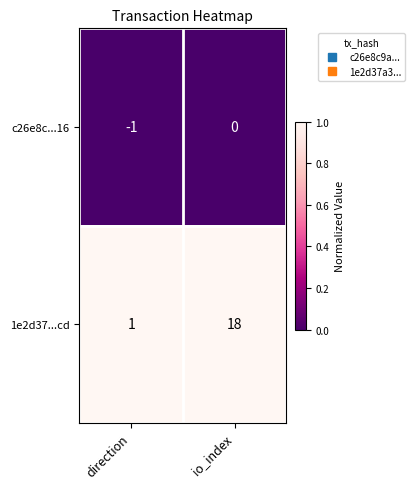

True or false: c26e8c...16 has a value of -1 at io_index.

False